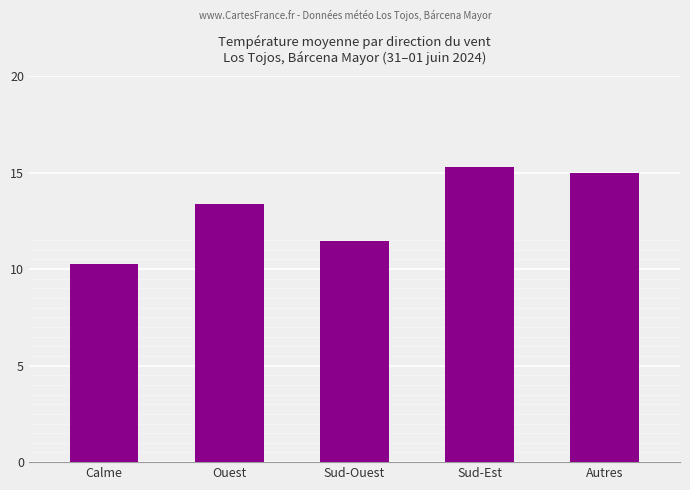

What is the maximum value shown in the chart?

15.3